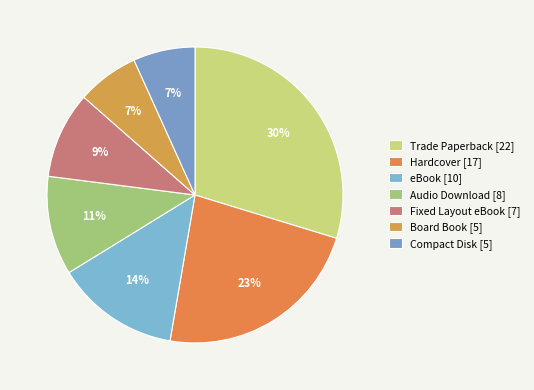

Does Compact Disk account for over 50% of the chart?

No